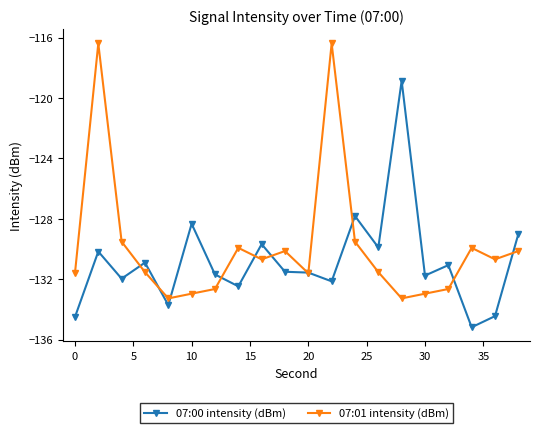

Which series ends up on top after the final intersection of 07:00 intensity (dBm) and 07:01 intensity (dBm)?

07:00 intensity (dBm)